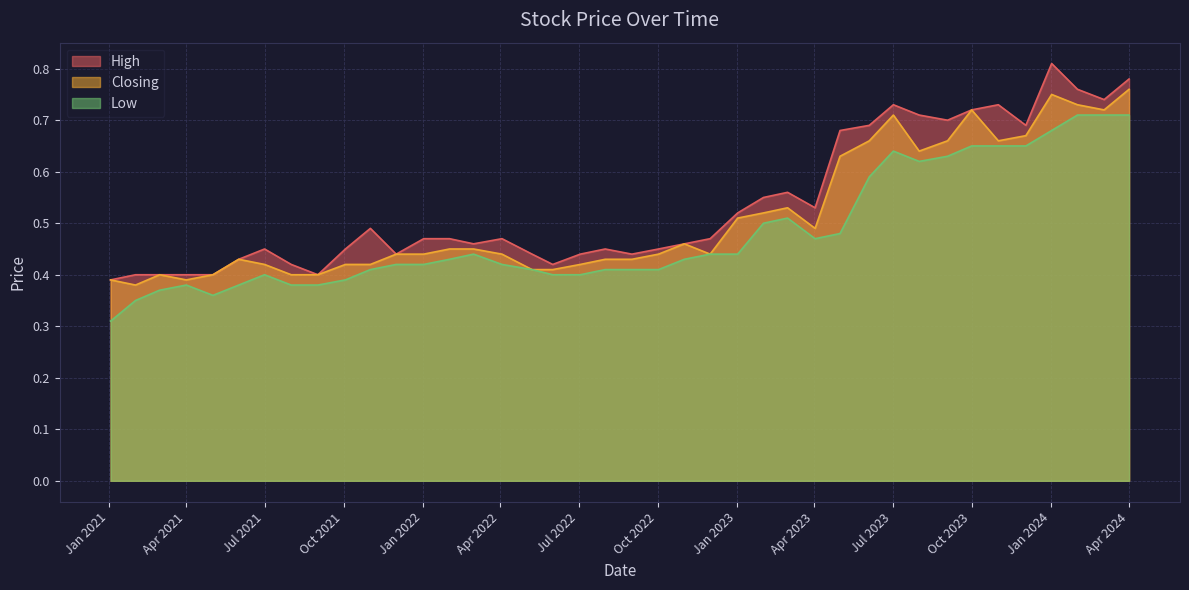

At which label does Low reach its minimum?

03/01/2021